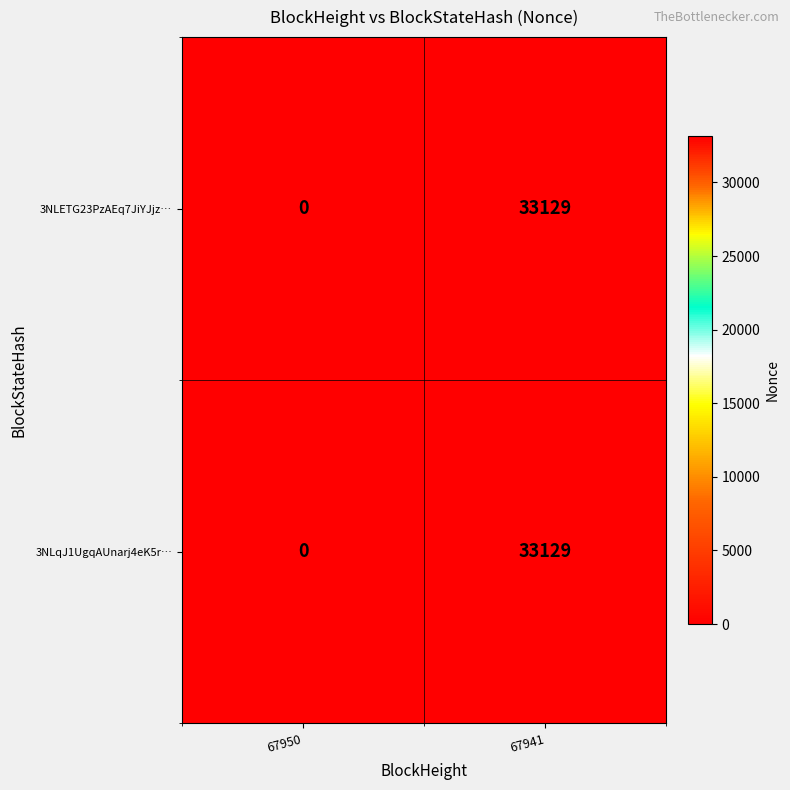

What is the greatest value displayed?

33129